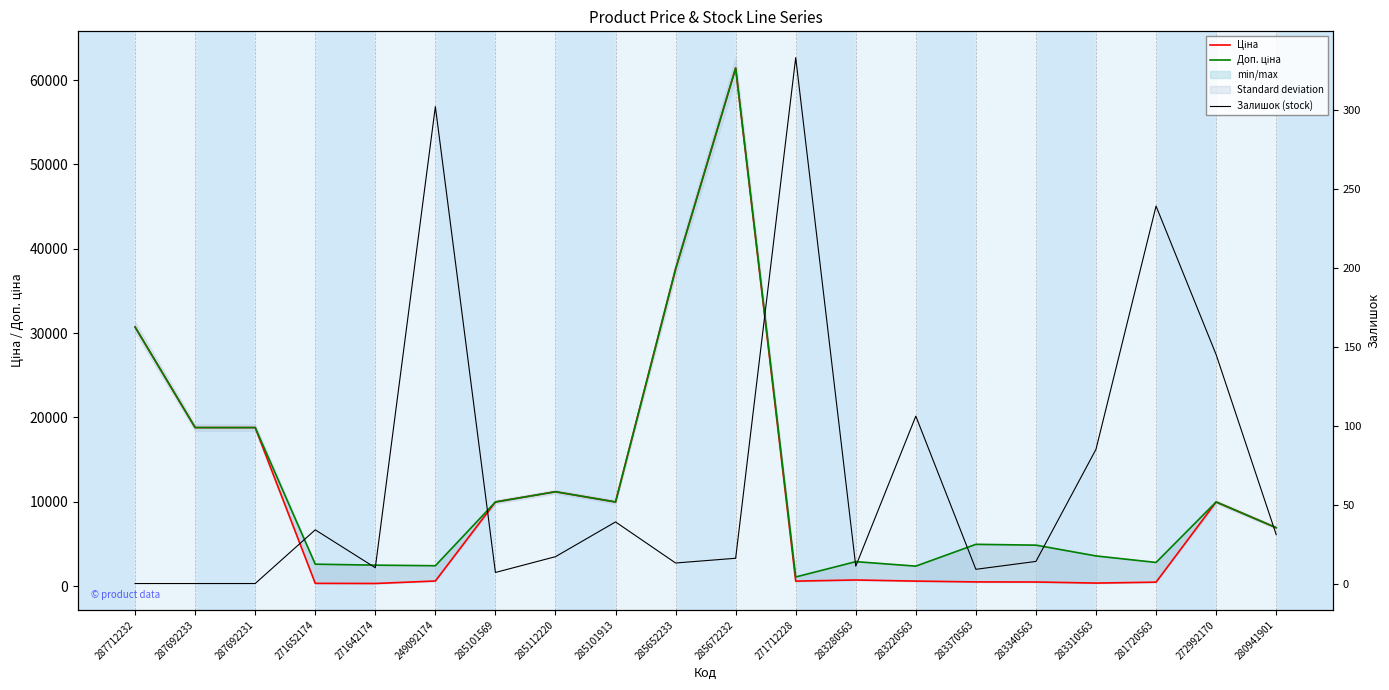

Reading left to right, transcribe all the data shown in this chart.

Ціна: 287712232=30717.1	287692233=18796.8	287692231=18796.8	271652174=324.8	271642174=310.3	249092174=603.7	285101569=9975.0	285112220=11188.2	285101913=9975.0	285652233=37593.6	285672232=61434.3	271712228=589.9	283280563=724.5	283220563=591.6	283370563=495.0	283340563=485.4	283310563=357.4	281720563=467.3	272992170=9975.0	280941901=6925.7
Доп. ціна: 287712232=30717.1	287692233=18796.8	287692231=18796.8	271652174=2598.3	271642174=2482.4	249092174=2414.8	285101569=9975.0	285112220=11188.2	285101913=9975.0	285652233=37593.6	285672232=61434.3	271712228=1081.7	283280563=2897.8	283220563=2366.5	283370563=4950.4	283340563=4853.8	283310563=3573.9	281720563=2803.6	272992170=9975.0	280941901=6925.7
Залишок (stock): 287712232=0.0	287692233=0.0	287692231=0.0	271652174=34.0	271642174=10.0	249092174=302.0	285101569=7.0	285112220=17.0	285101913=39.0	285652233=13.0	285672232=16.0	271712228=333.0	283280563=11.0	283220563=106.0	283370563=9.0	283340563=14.0	283310563=85.0	281720563=239.0	272992170=145.0	280941901=31.0